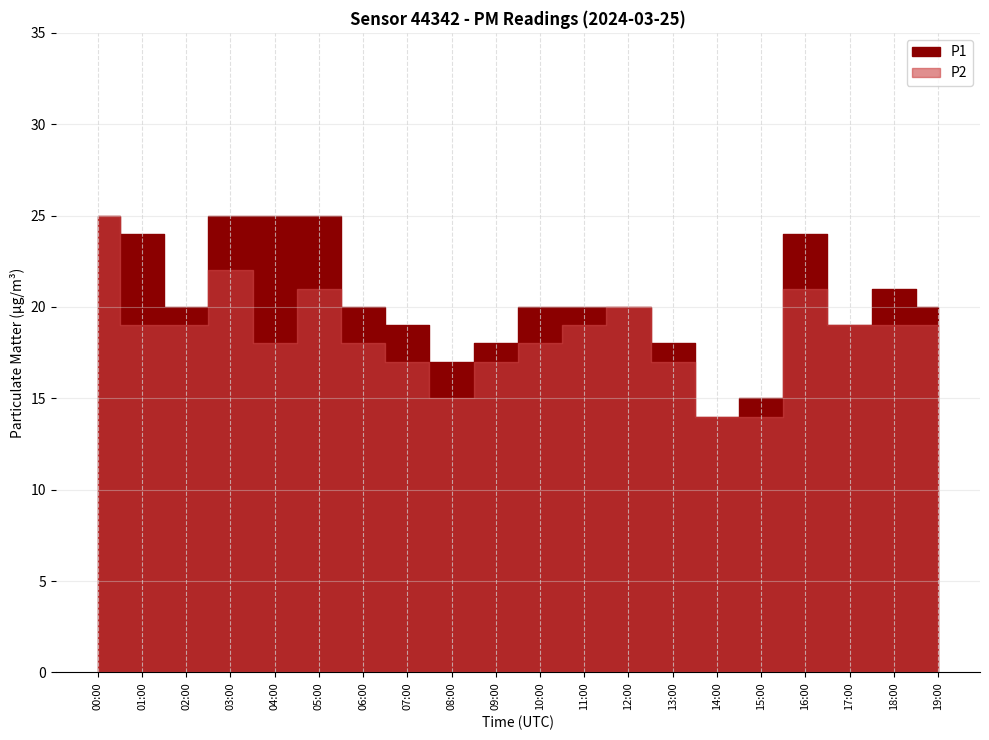

How many data points does each series have?

20